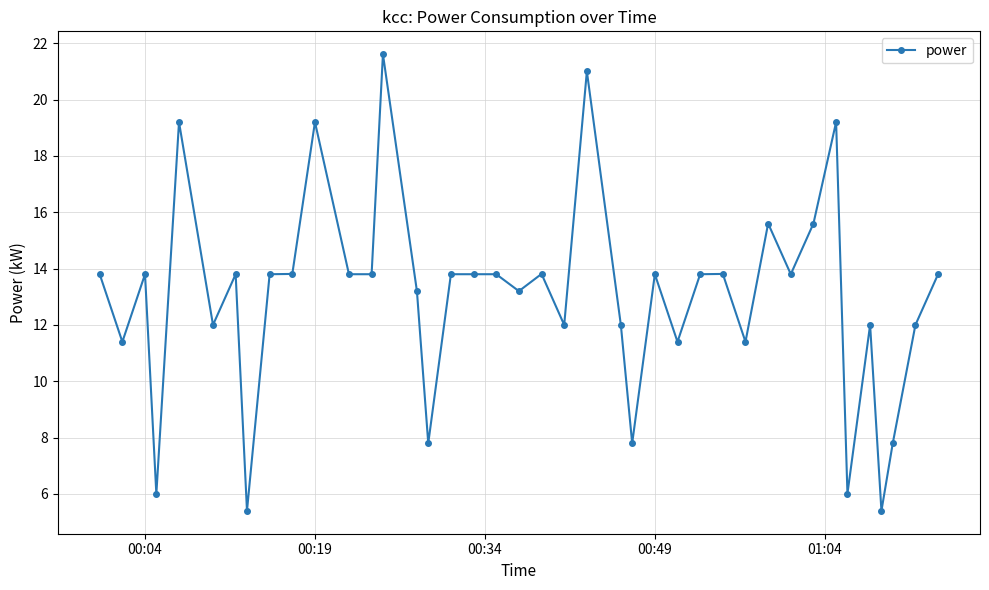

True or false: there are more than 1 points higher than both neighbors.

True